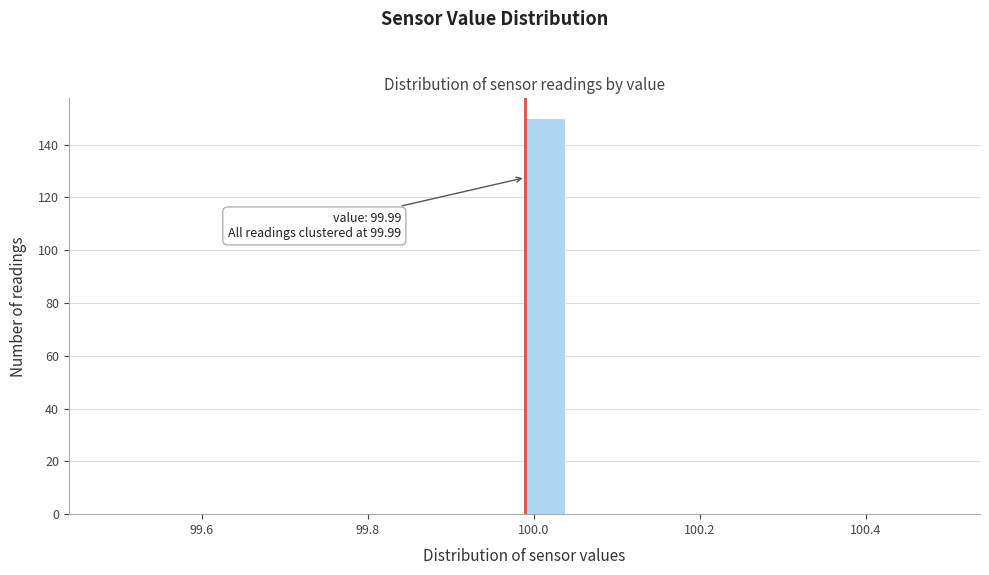

Read against the x-axis, roughly where is the centre of the tallest bar?

100.02